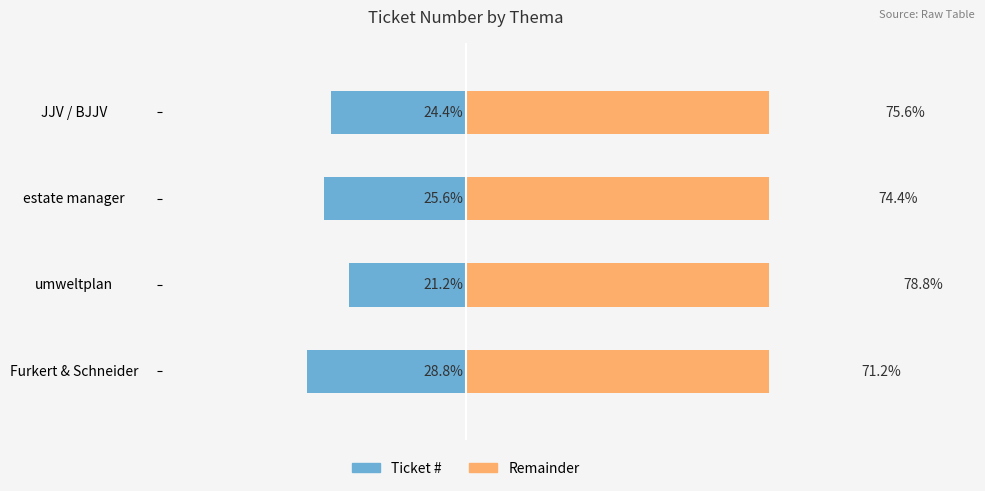

The value of Remainder at estate manager is 22.4. True or false?

False